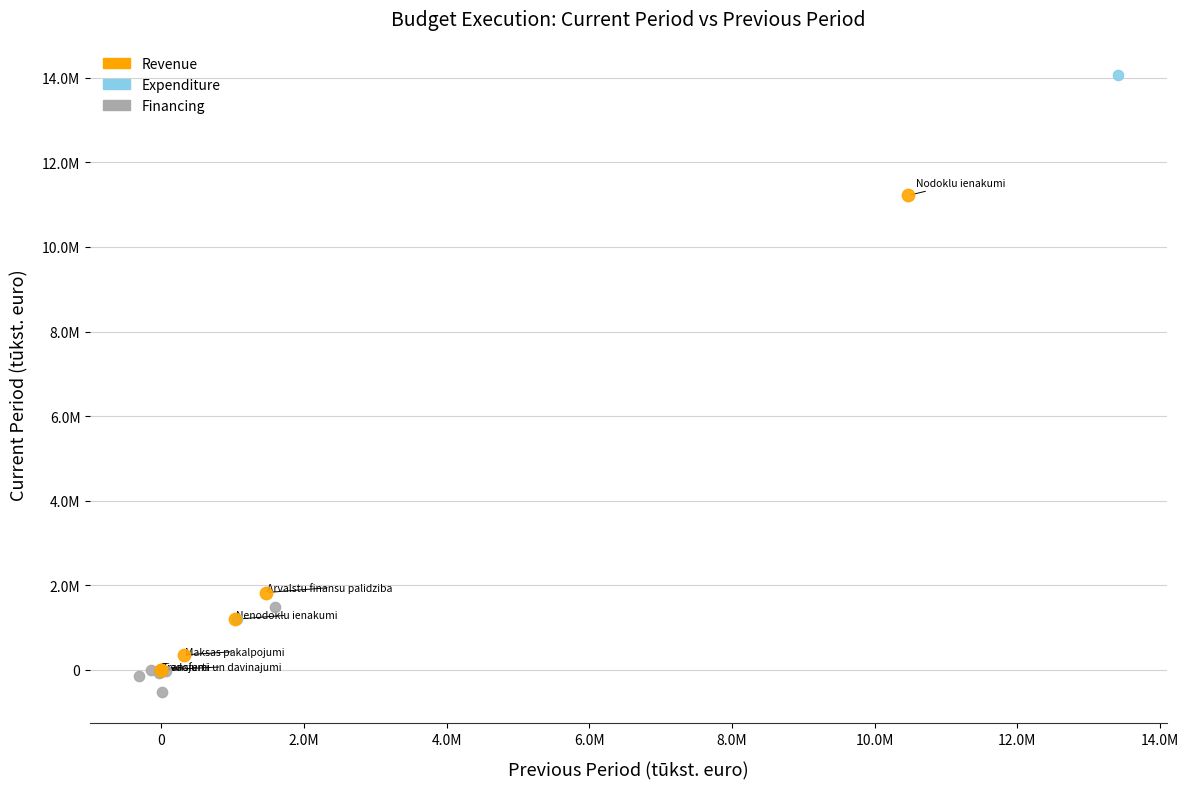

Which series contains the lowest Y value?

Financing